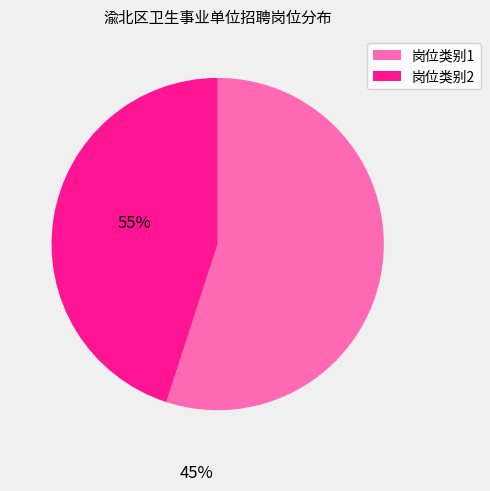

Does any single category account for the majority?

Yes